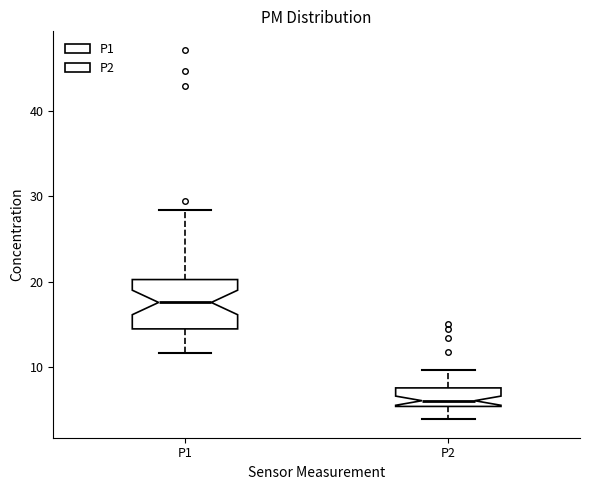

Where does the lower whisker of the box for P2 end on the y-axis? The values are not printed on the chart, so give them approximately, as read against the axis.

4